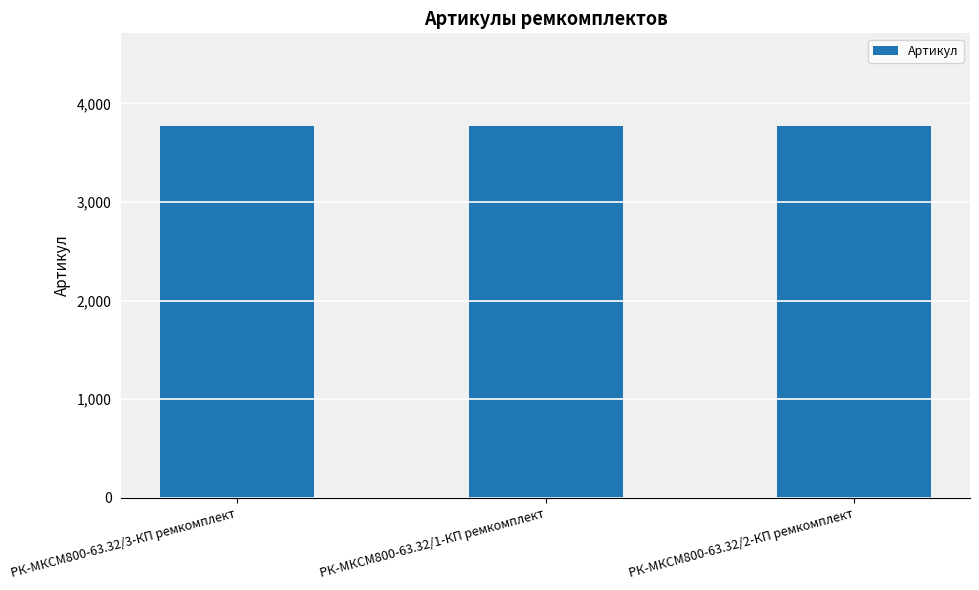

Approximately how many times larger is the value at РК-МКСМ800-63.32/1-КП ремкомплект compared to РК-МКСМ800-63.32/3-КП ремкомплект?

1.0